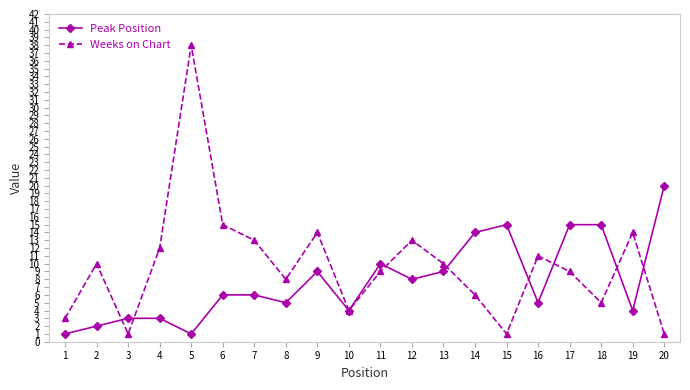

Where do Weeks on Chart and Peak Position first cross each other?

2 and 3